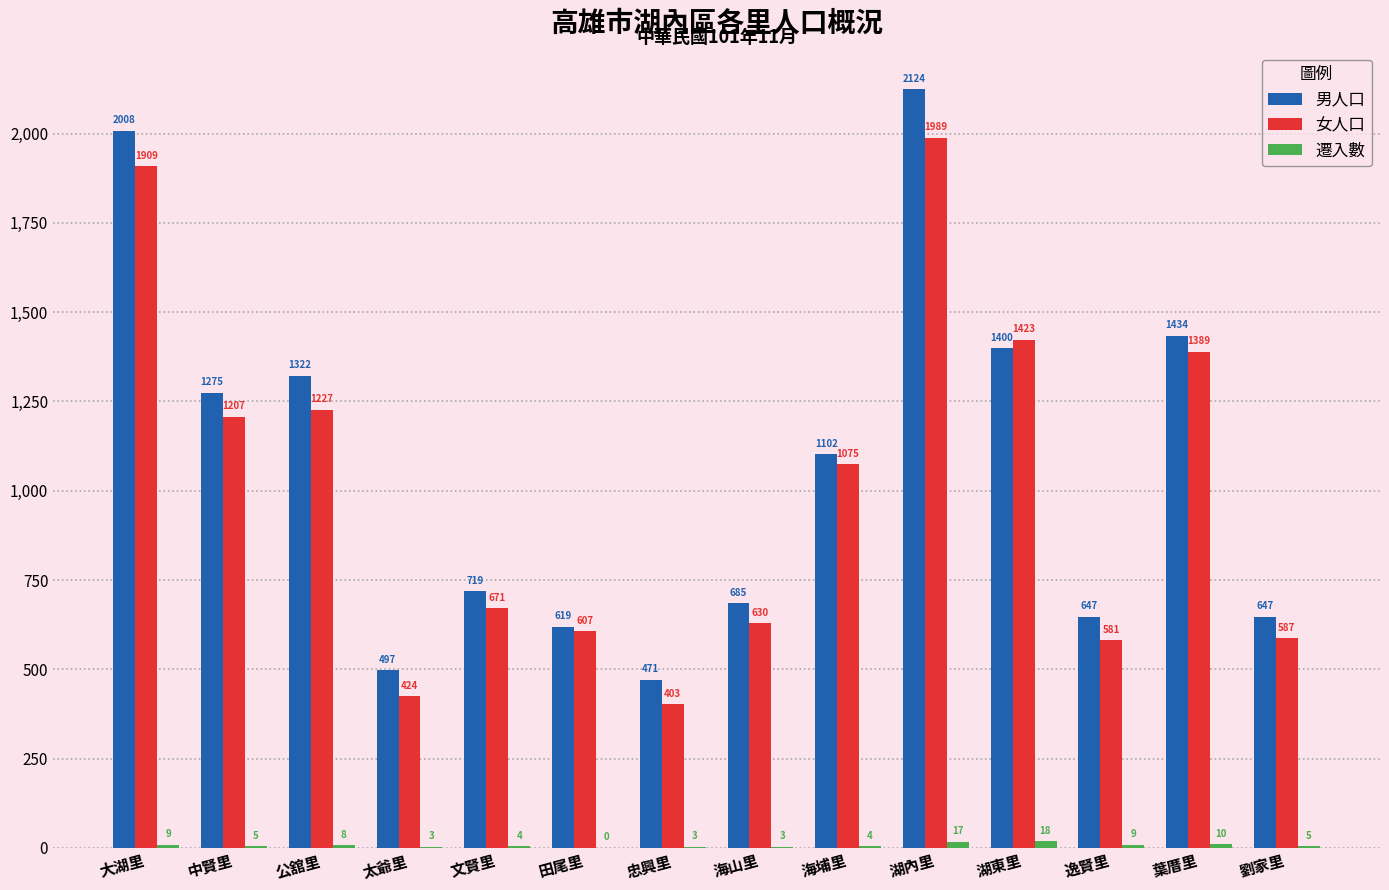

Which category has the highest value in the 男人口 series?

湖內里